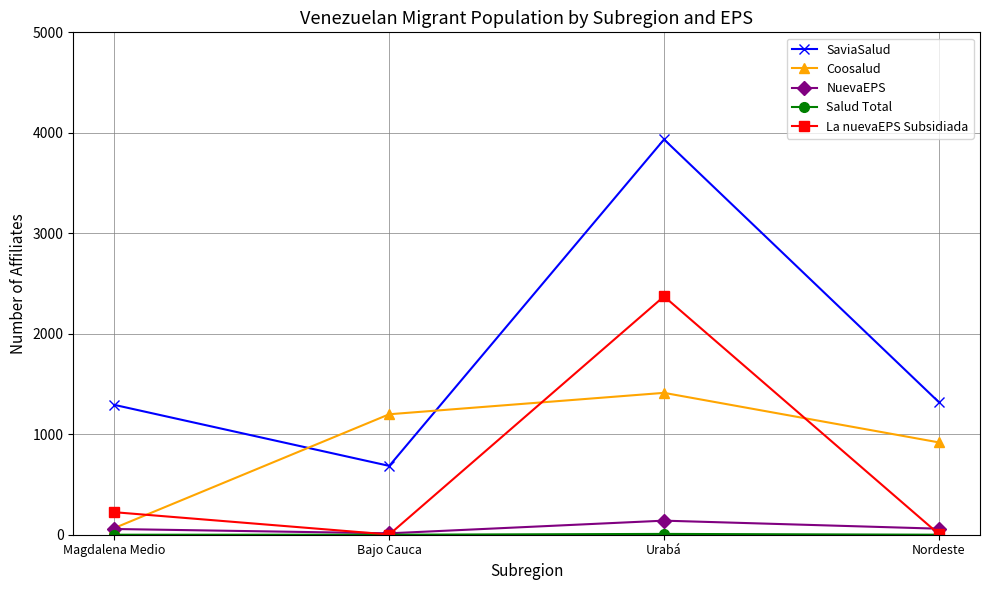

What is the difference between the highest and lowest values at Urabá?

3926